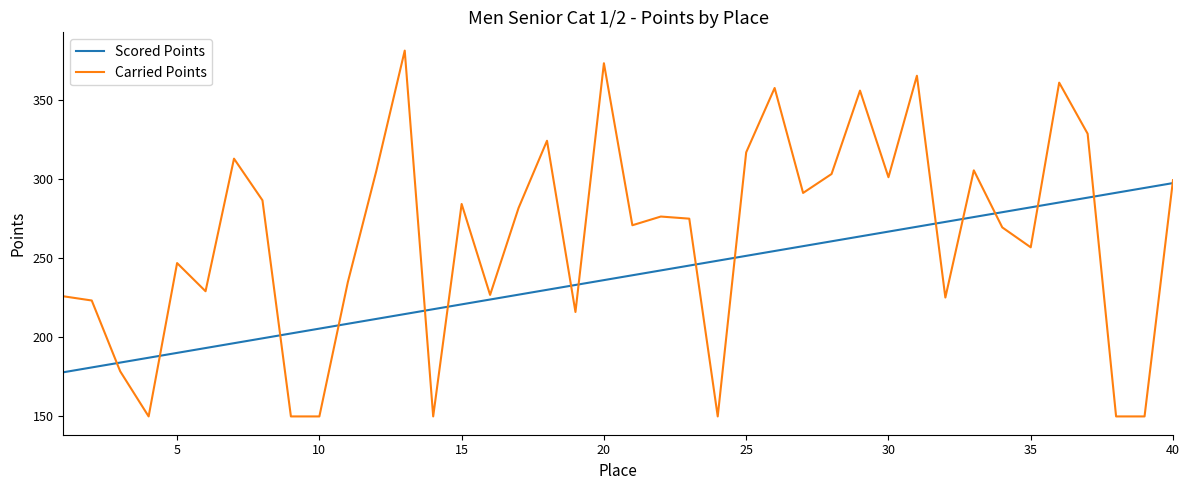

Which series has the widest spread of values?

Carried Points